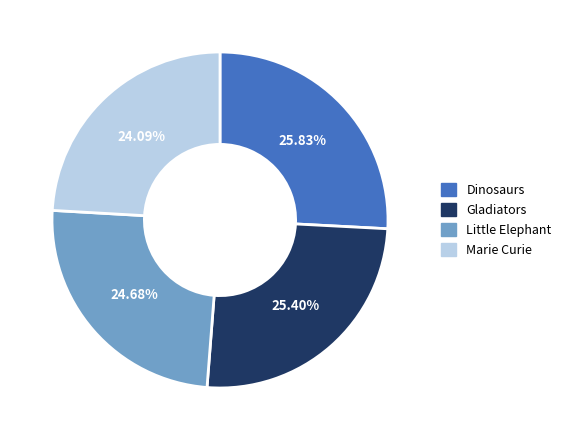

To the nearest percent, what percentage of the pie is Marie Curie?

24%